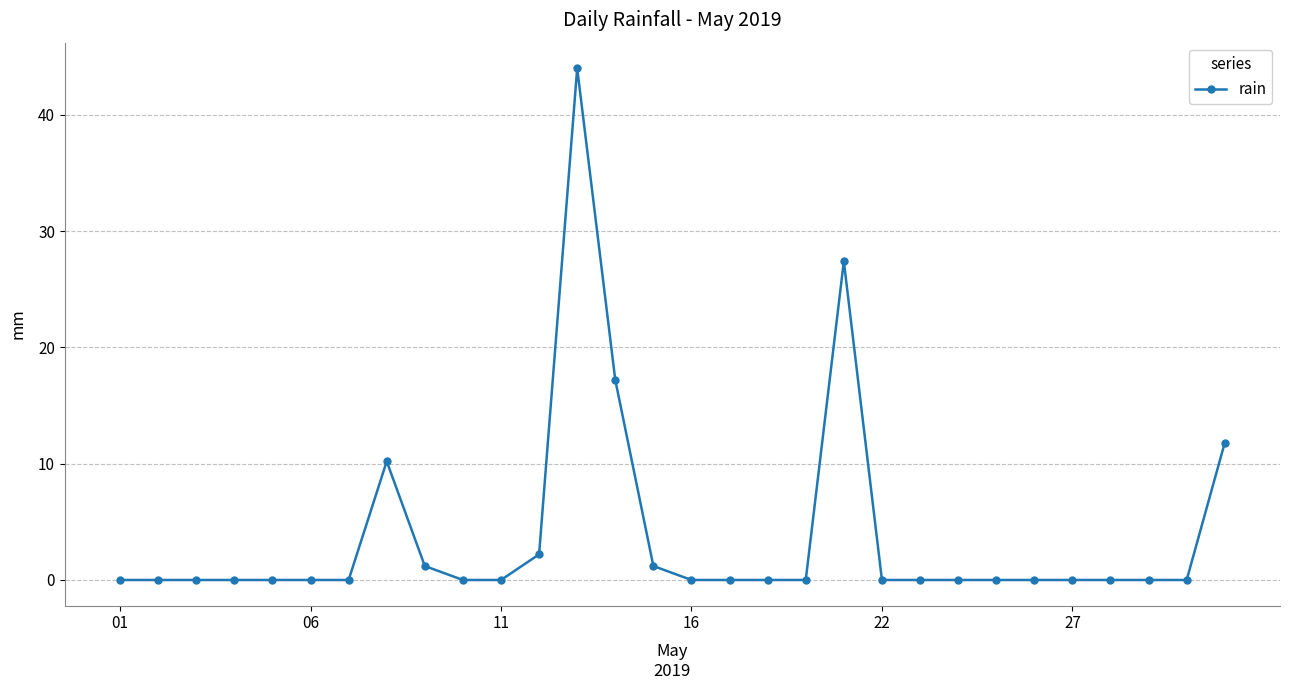

What is the maximum value shown in the chart?

44.0